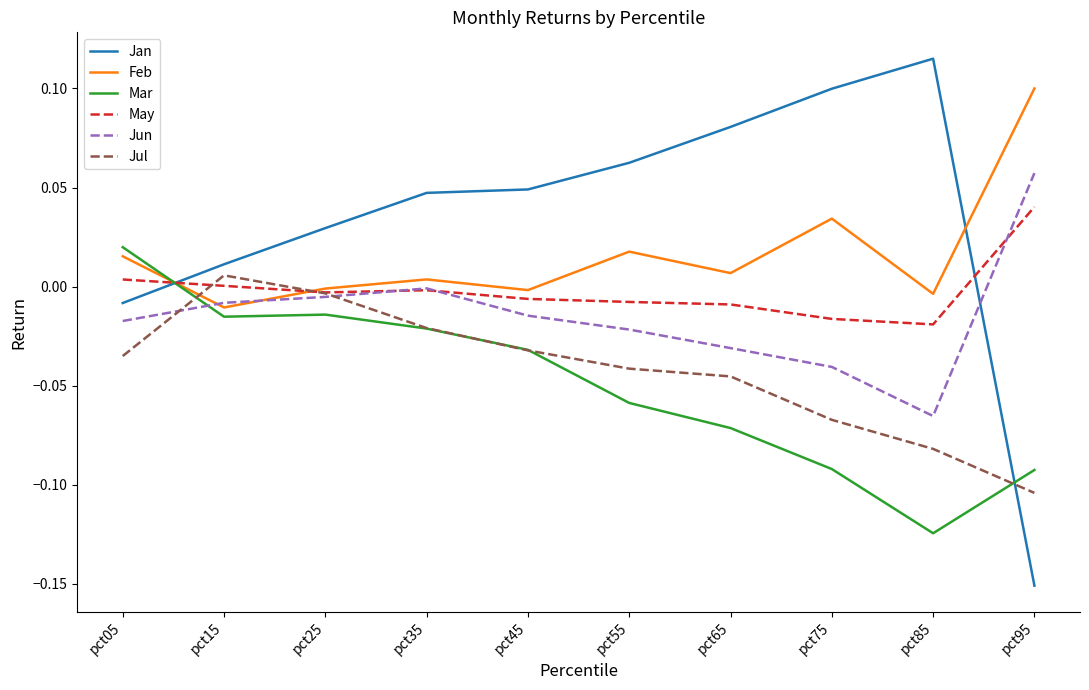

Which category has the highest value in the Mar series?

pct05